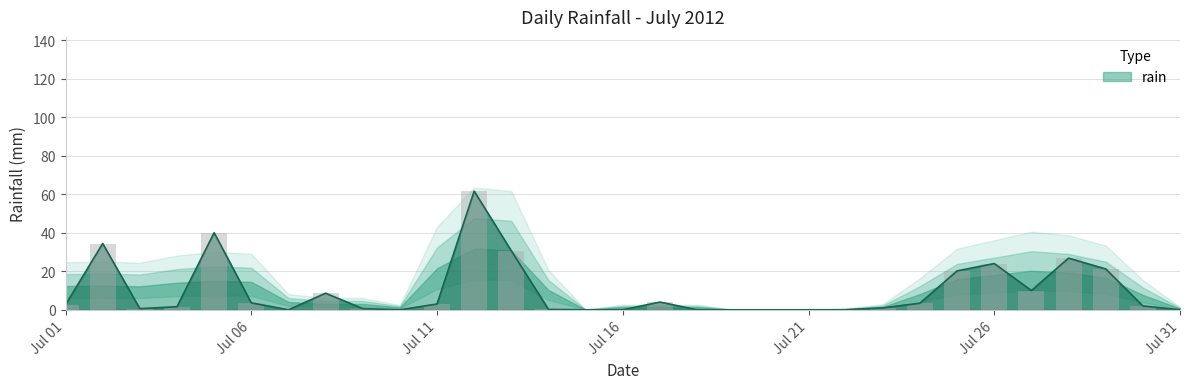

List the labels in order of value, largest first.

2012-07-12, 2012-07-05, 2012-07-02, 2012-07-13, 2012-07-28, 2012-07-26, 2012-07-29, 2012-07-25, 2012-07-27, 2012-07-08, 2012-07-17, 2012-07-06, 2012-07-24, 2012-07-11, 2012-07-01, 2012-07-30, 2012-07-04, 2012-07-23, 2012-07-03, 2012-07-09, 2012-07-14, 2012-07-07, 2012-07-10, 2012-07-15, 2012-07-16, 2012-07-18, 2012-07-19, 2012-07-20, 2012-07-21, 2012-07-22, 2012-07-31